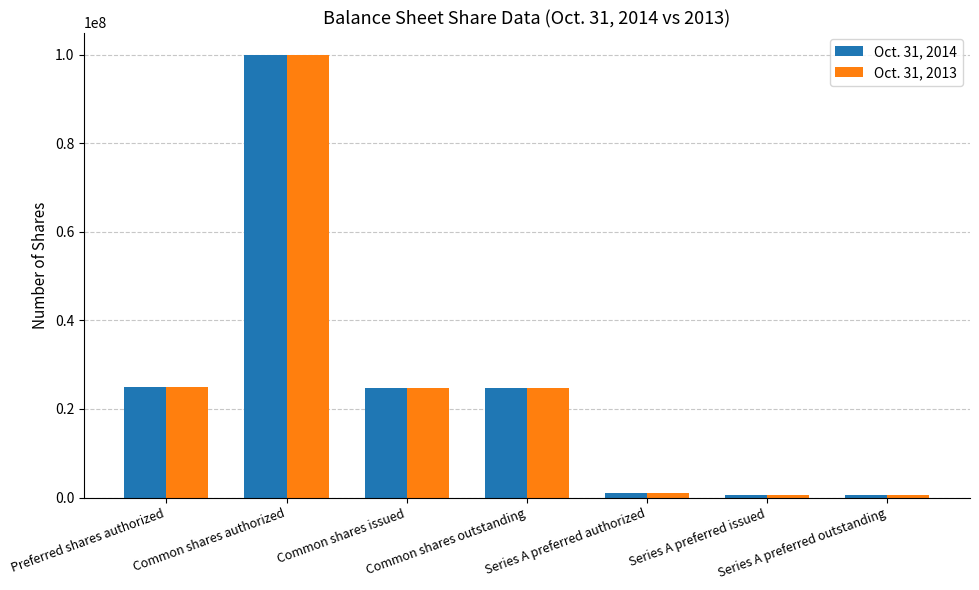

What is the sum of the Oct. 31, 2013 values at Common shares authorized and Common shares issued?

124629832